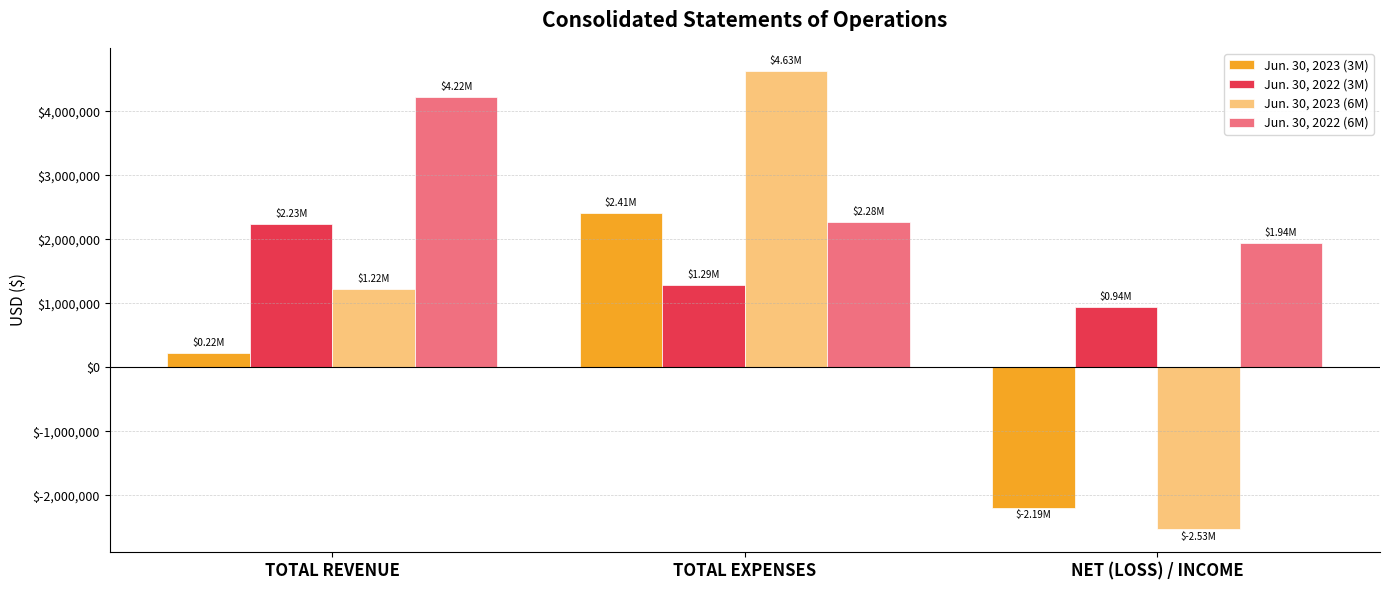

How many bars are there in each group?

4